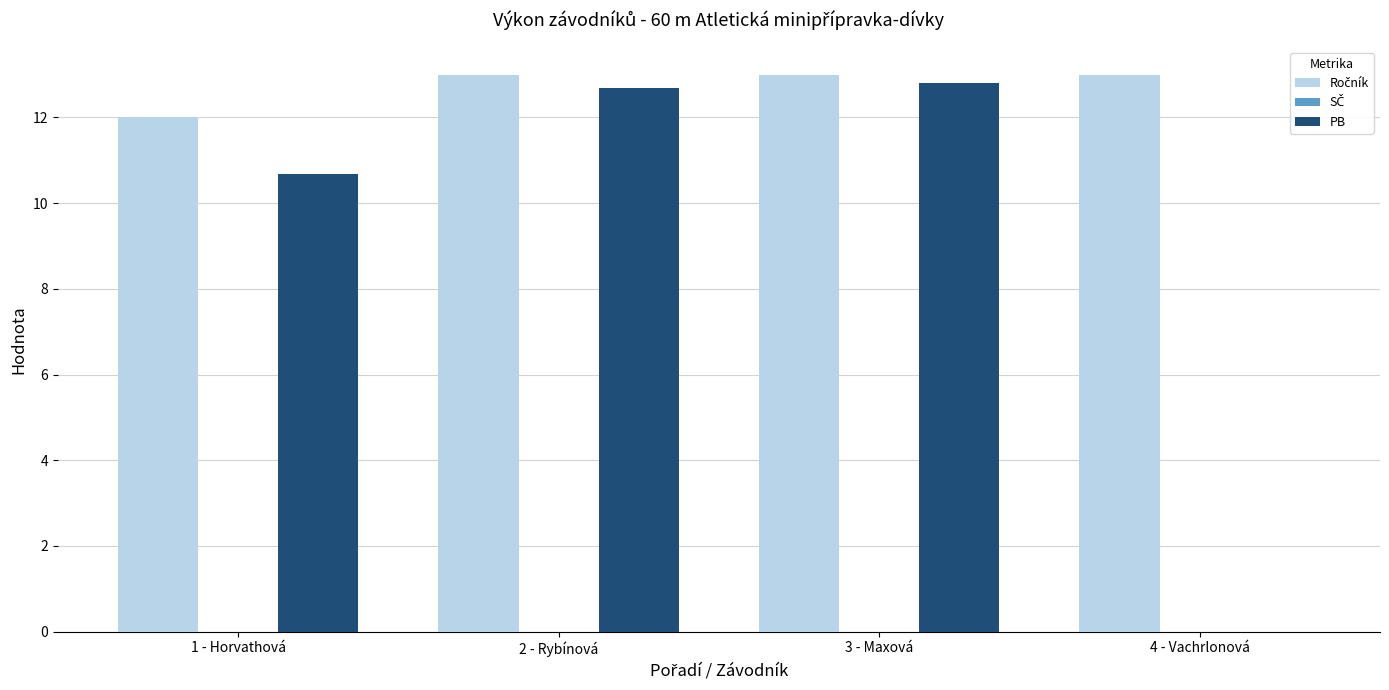

True or false: PB has a value of 12.8 at 3 - Maxová.

True